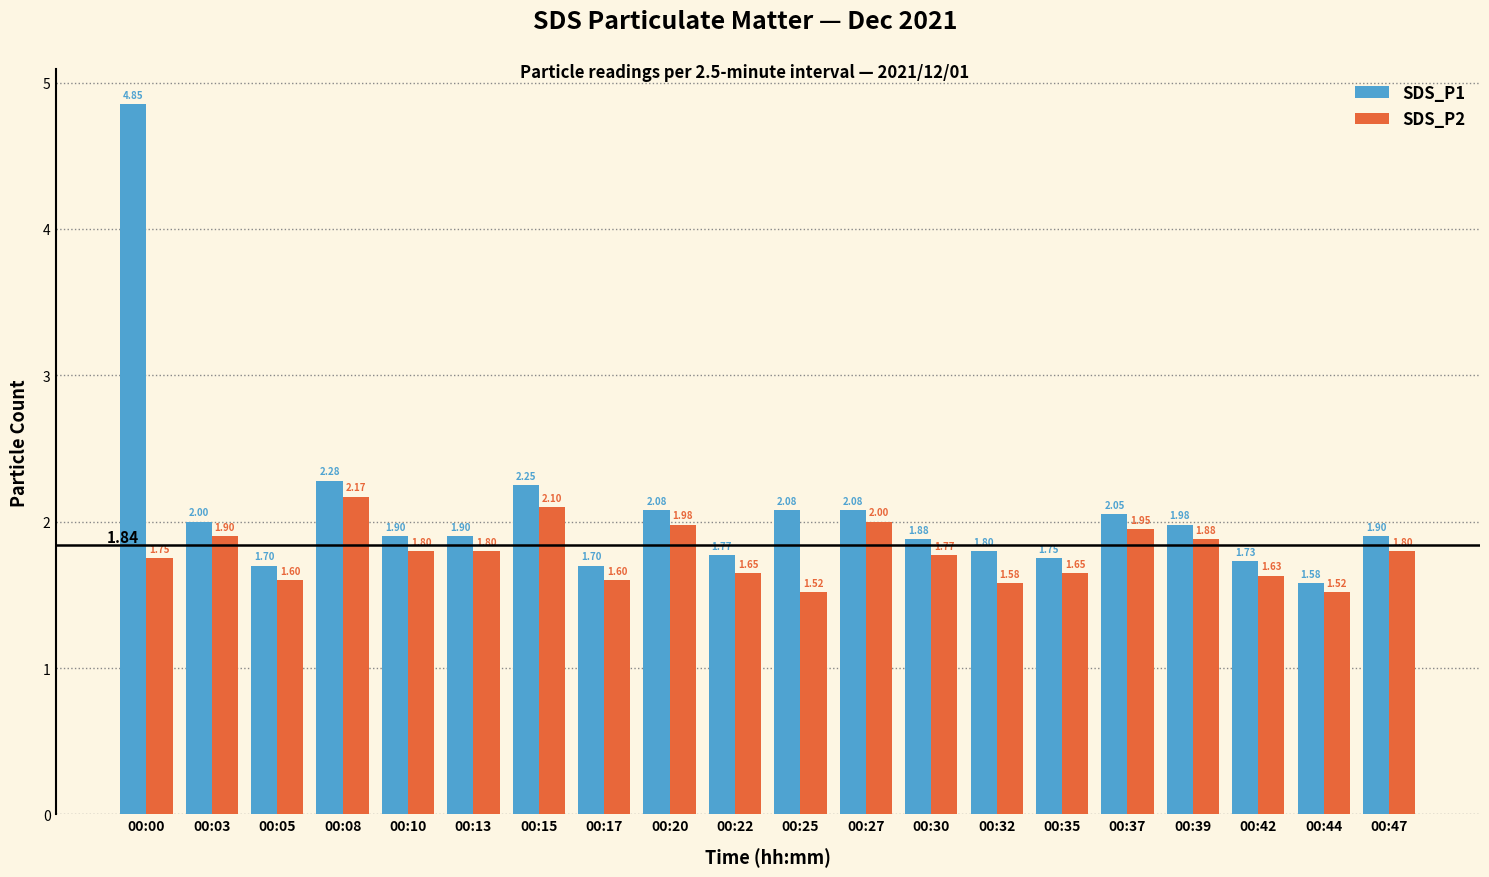

True or false: SDS_P1 has a value of 3.0 at 00:10.

False